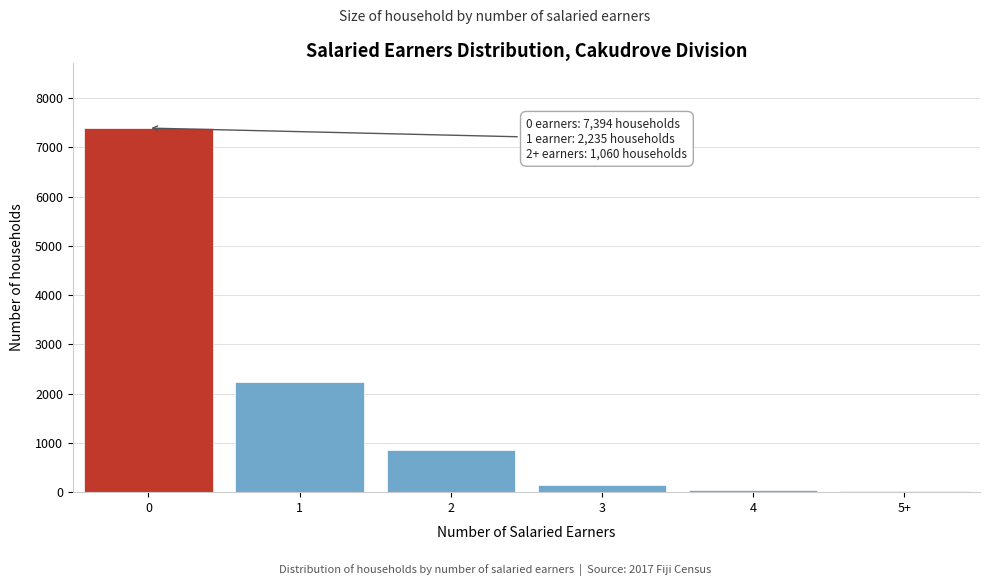

What is the sum of all values?

10689